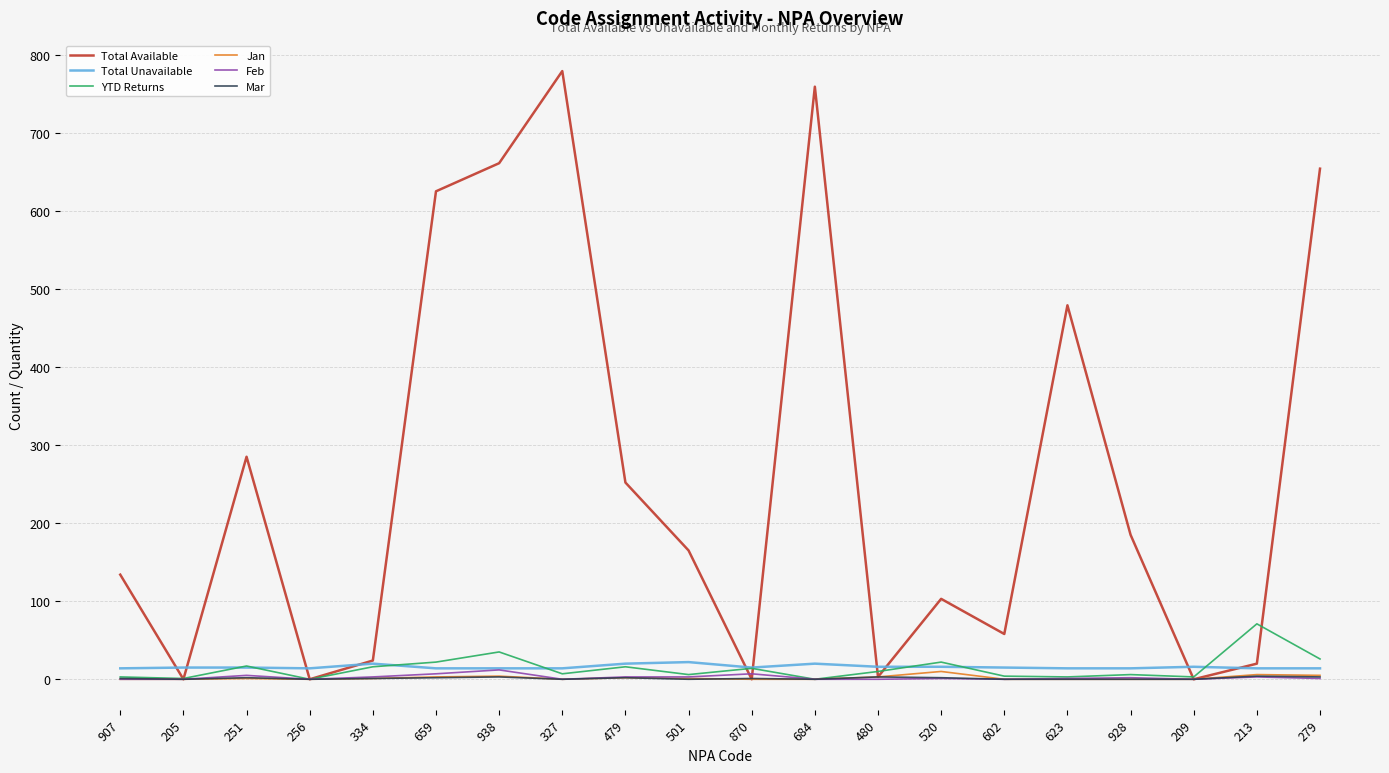

What is the greatest value displayed?

779